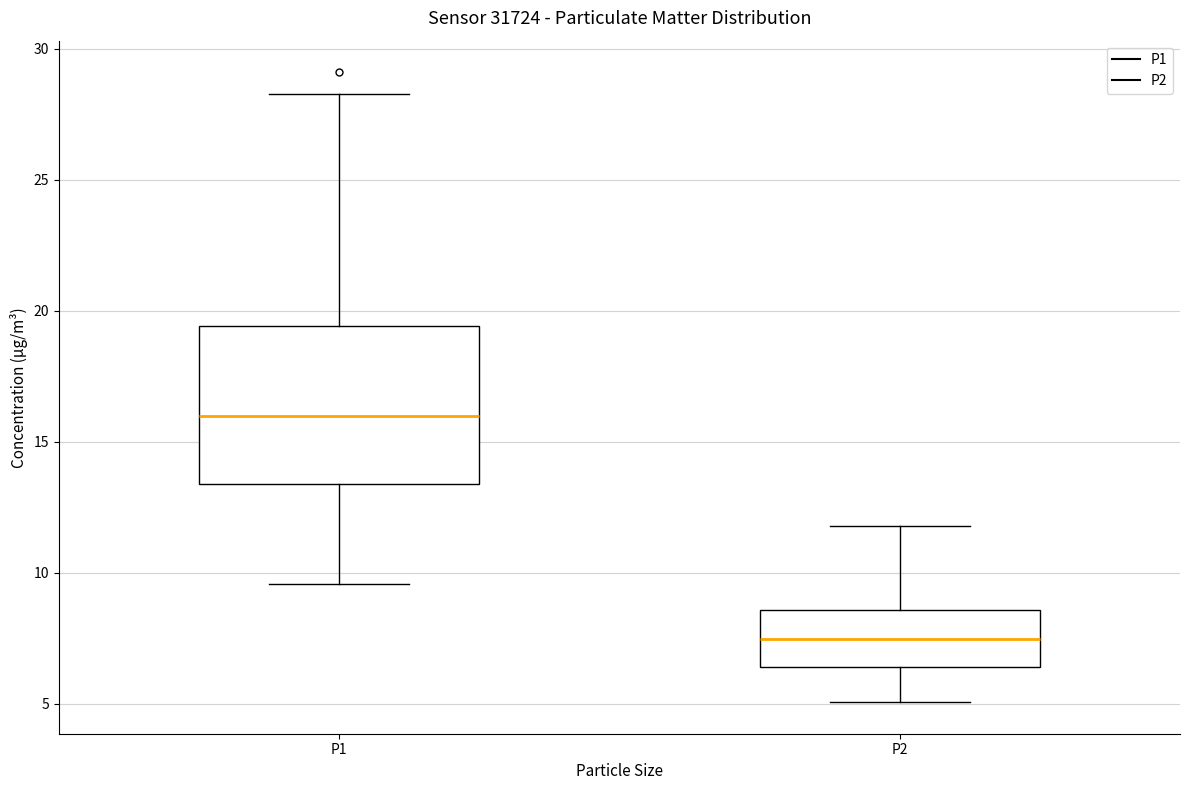

Reading left to right, transcribe this box plot: for each box, give where its median line is, the range the box spans, and where its two whiskers end, as read against the y-axis. The values are not printed on the chart, so give them approximately, as read against the axis.

P1: median 16.0, box 13.5 to 19.5, whiskers 9.5 to 28.5
P2: median 7.5, box 6.5 to 8.5, whiskers 5.0 to 12.0